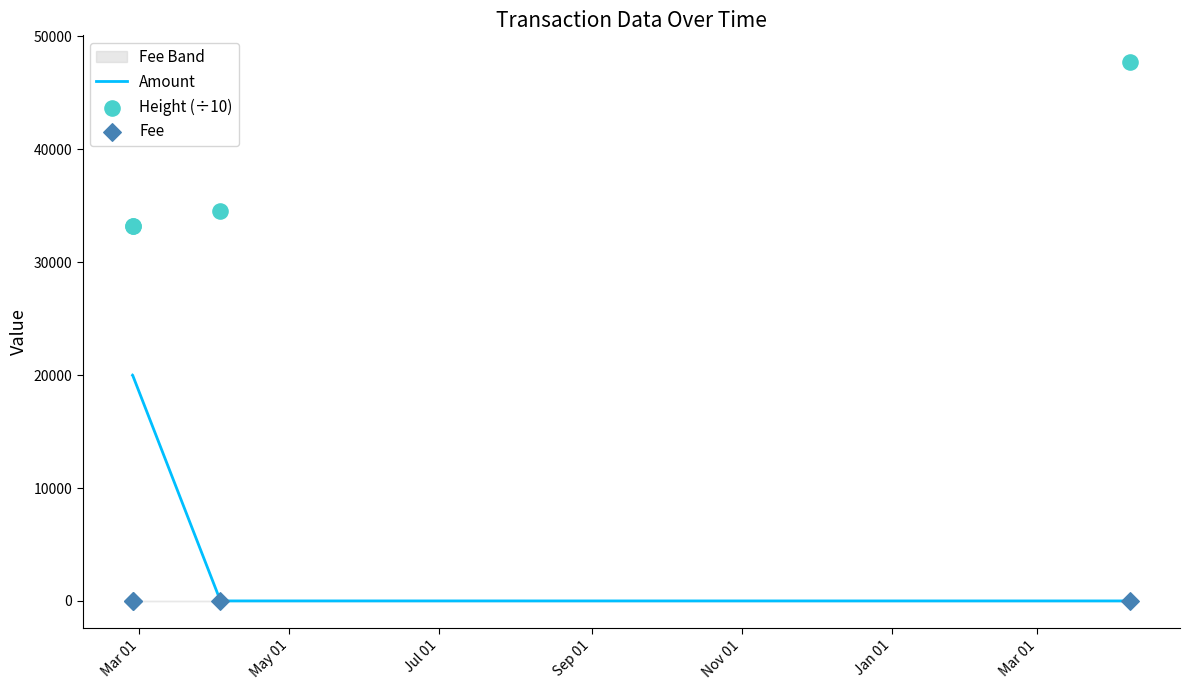

Which series has the largest total across all categories?

Height (÷10)